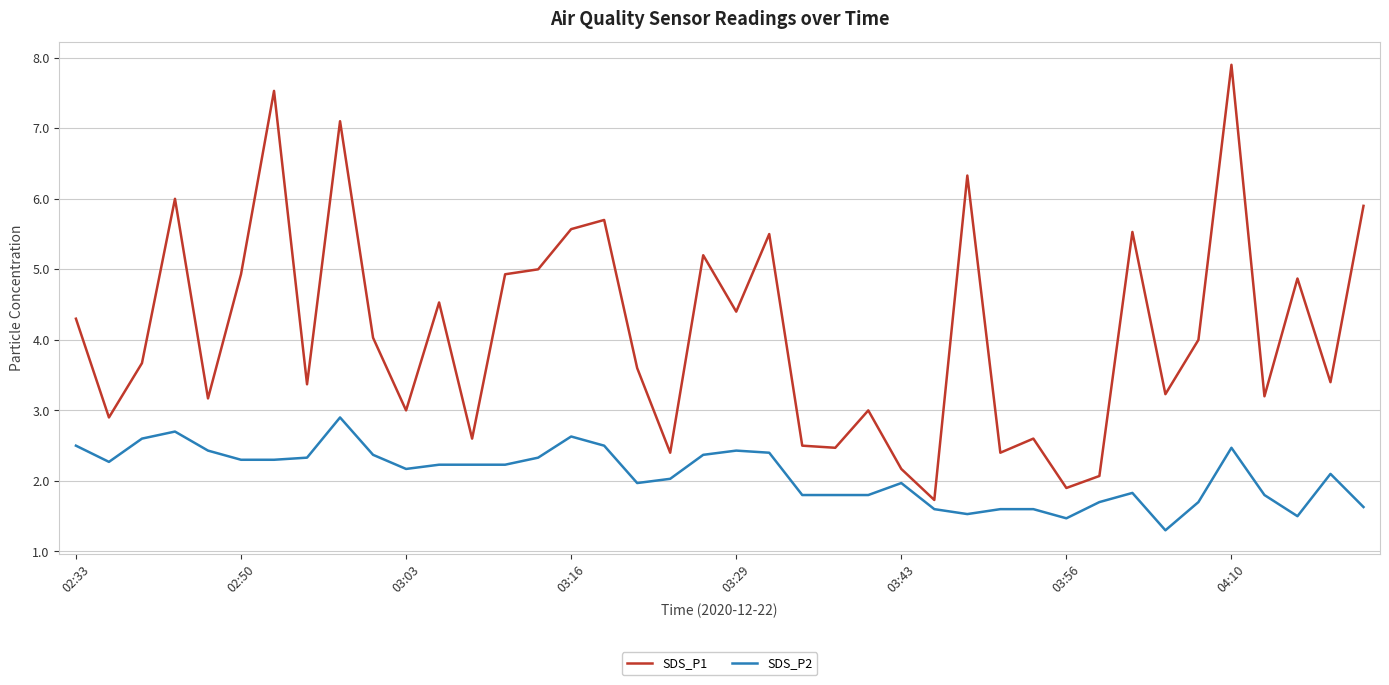

Rank the series by their maximum value, from highest to lowest.

SDS_P1, SDS_P2